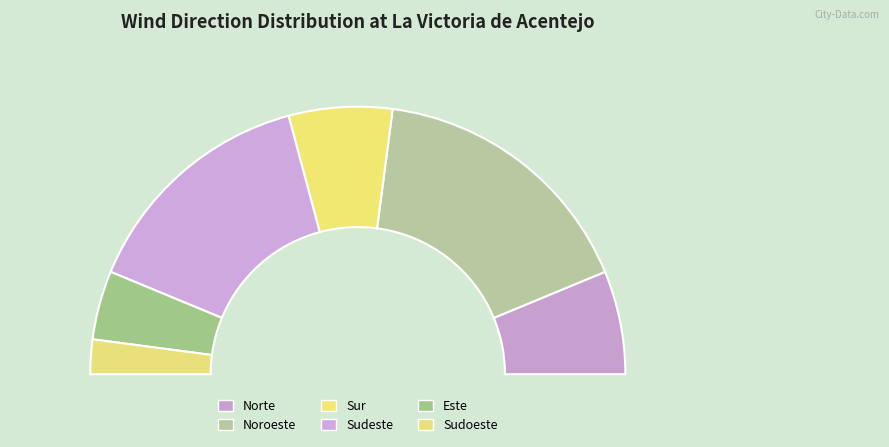

What percentage do Noroeste and Sudeste together represent?

62.5%